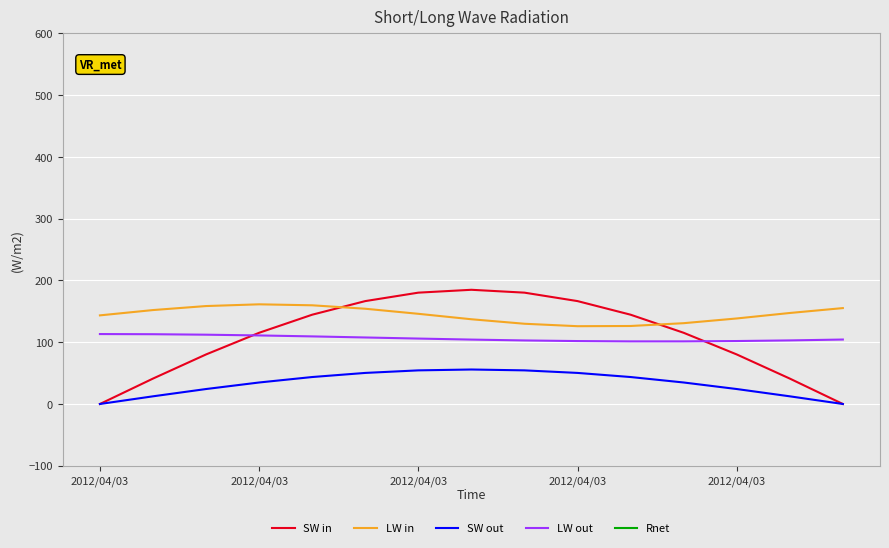

What is the label of the 15th point from the right?

2012/04/03